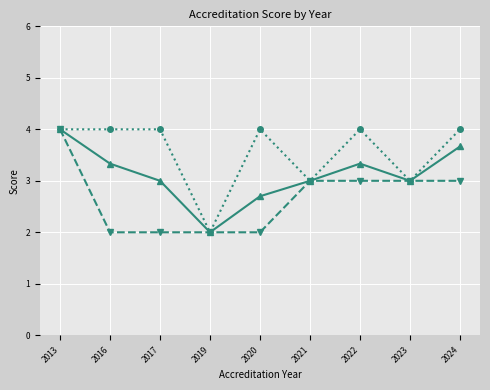

What is the difference between the highest and lowest values at 2017?

2.0